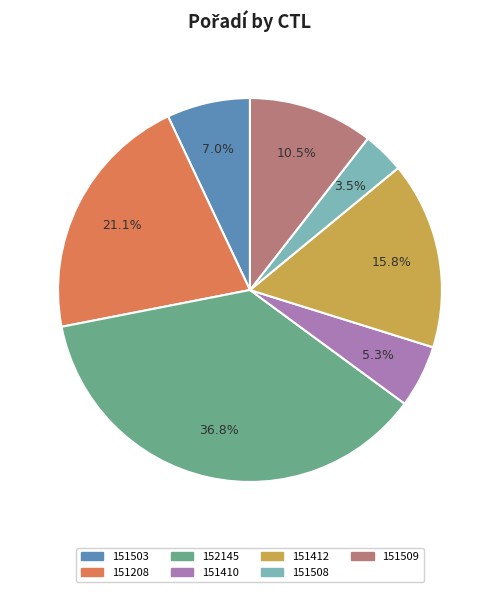

To the nearest percent, what percentage of the pie is 151412?

16%